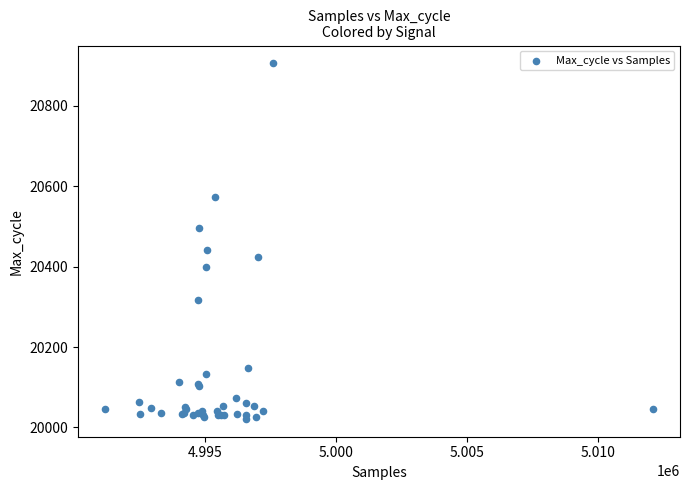

What Y value in the scatter plot is closest to 20463?

20442